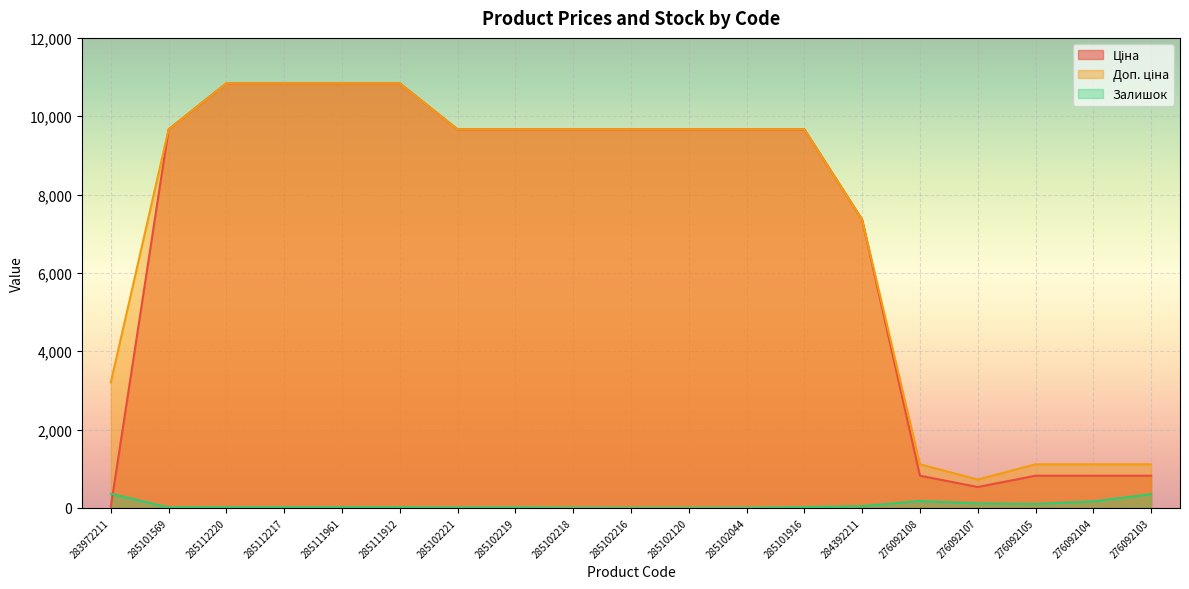

At which label does Залишок first exceed 17?

283972211